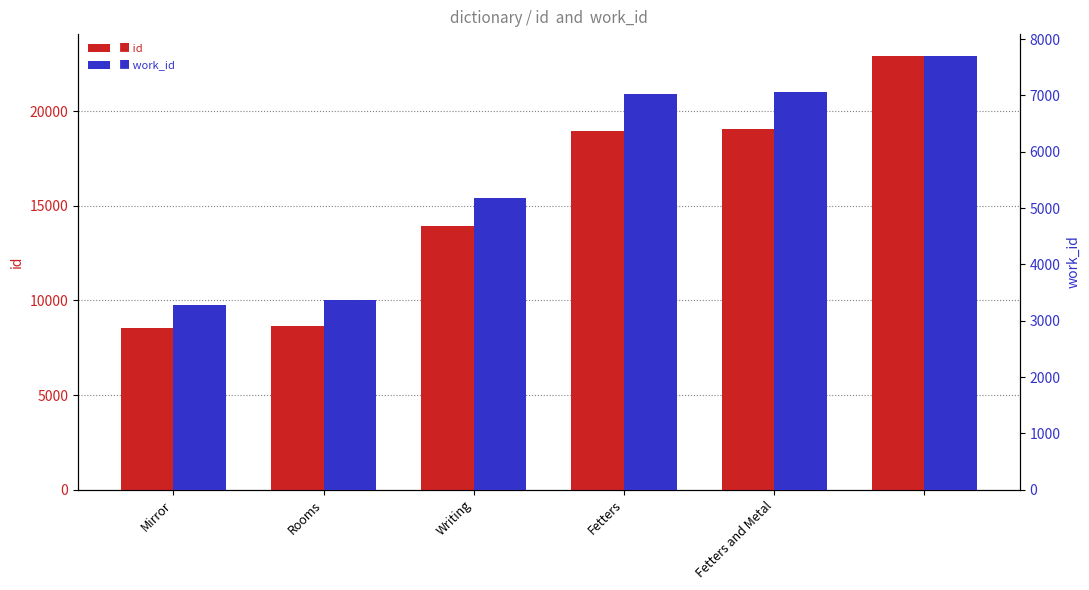

What position from the right is Fetters?

3